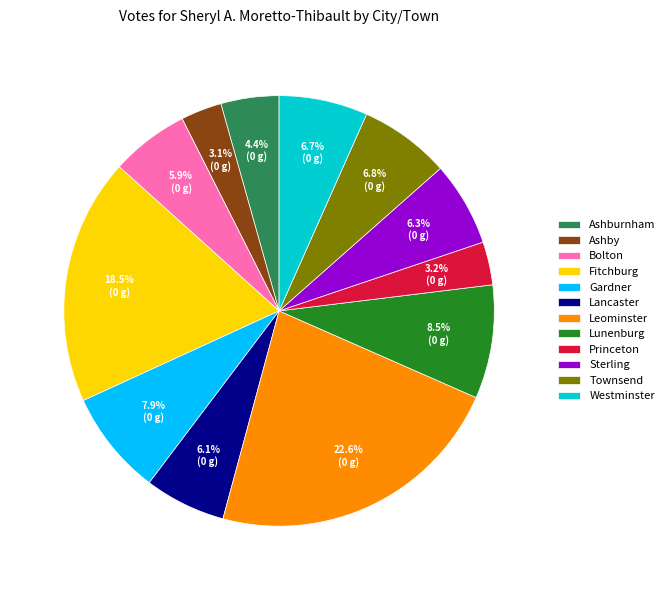

True or false: Westminster accounts for 21% of the total.

False